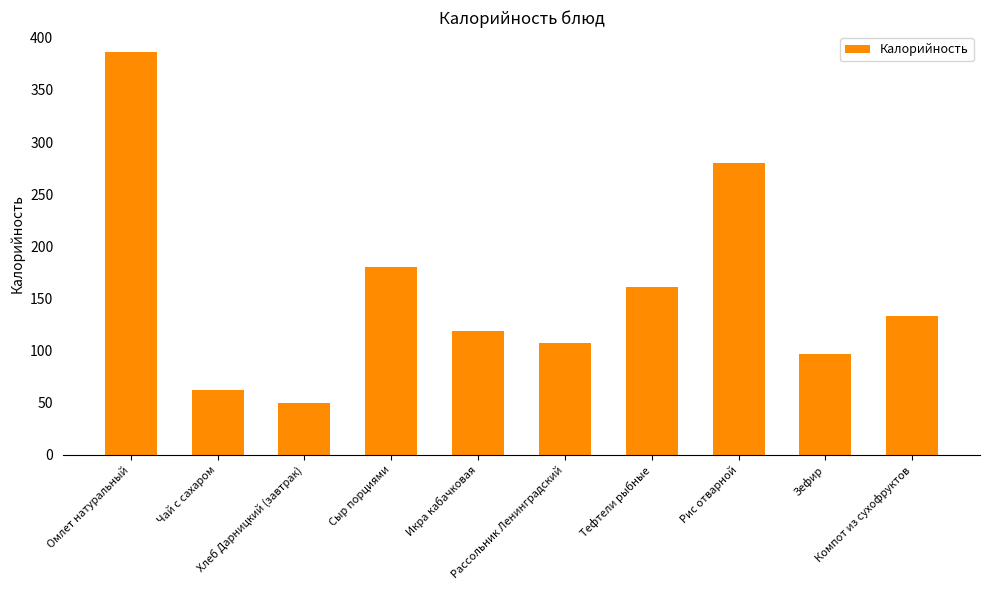

How many data points are less than 132?

5